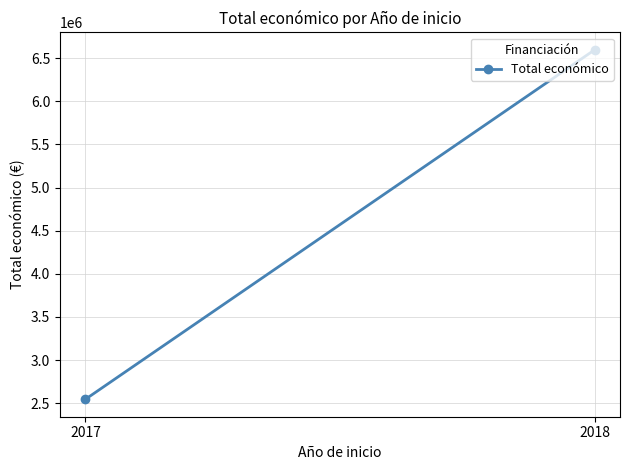

Count the number of categories in the chart.

2